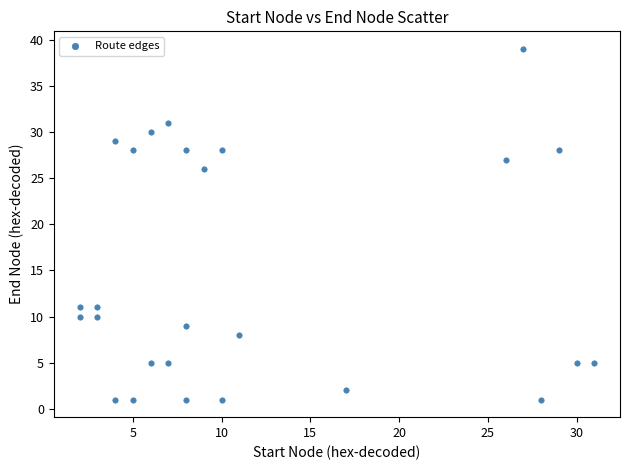

What is the range of Y values (max minus min)?

38